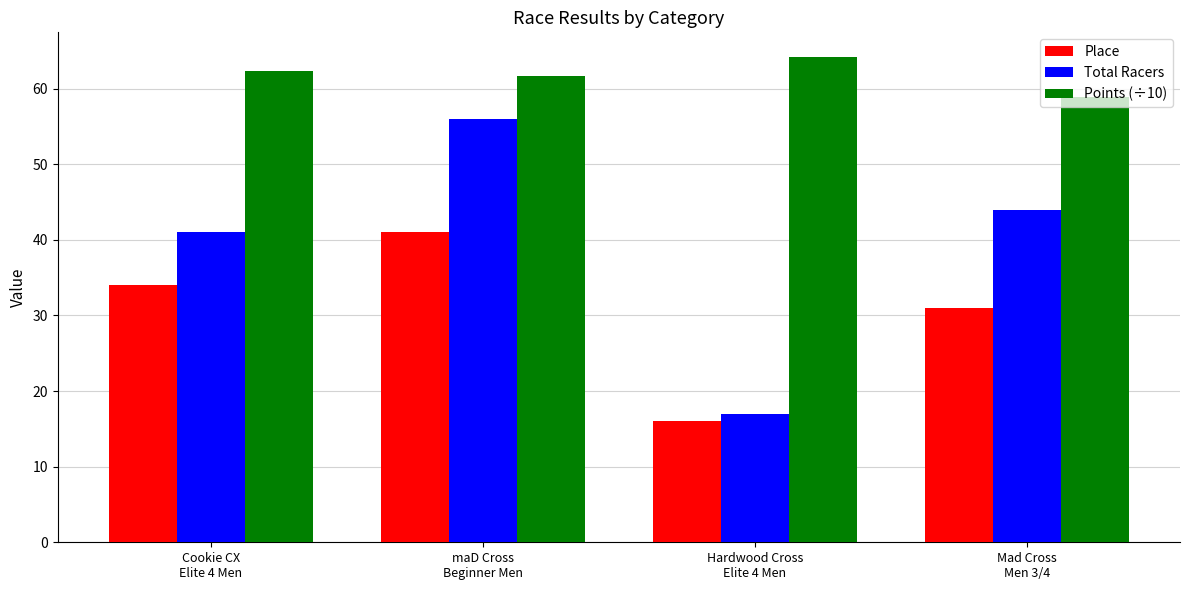

How many bars are there in total?

12